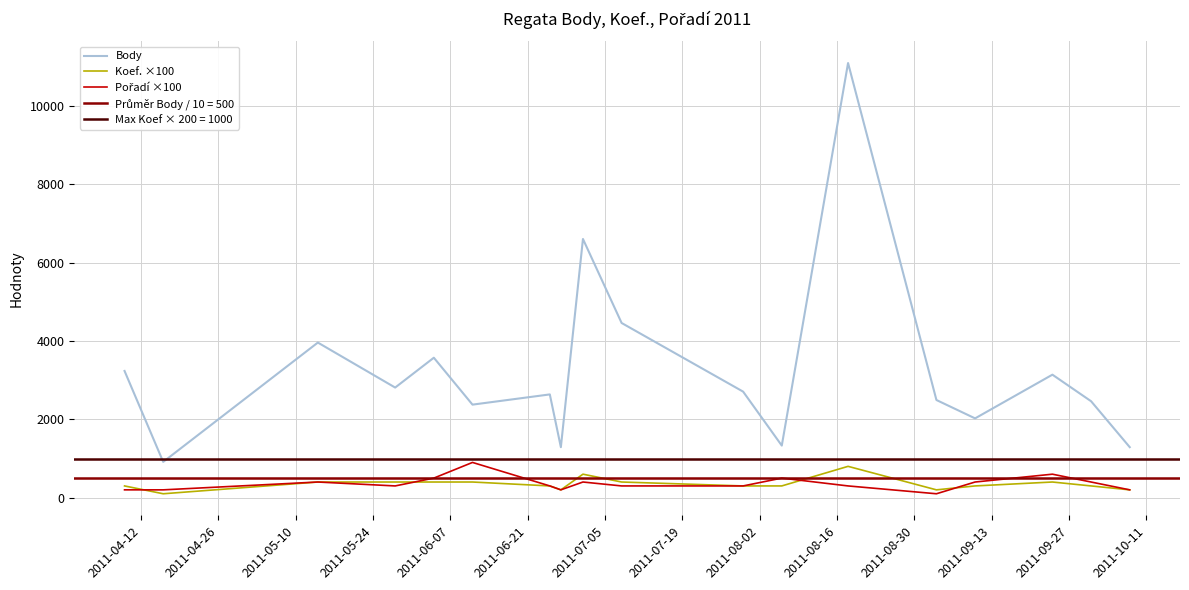

The value of Pořadí ×100 at 2011-04-26 is 200. True or false?

True